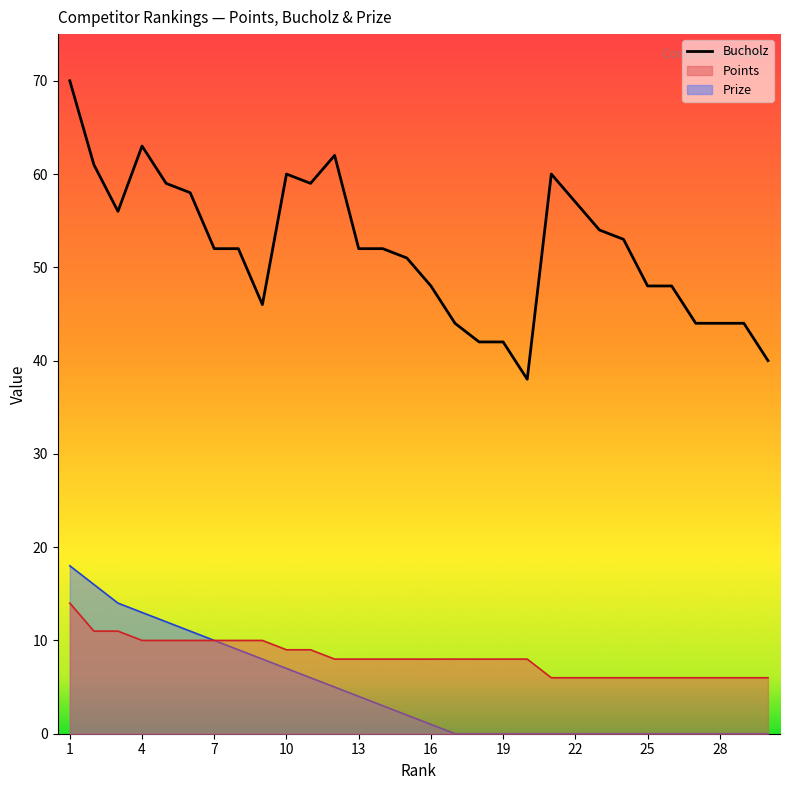

What is the difference between the maximum and minimum values?

32